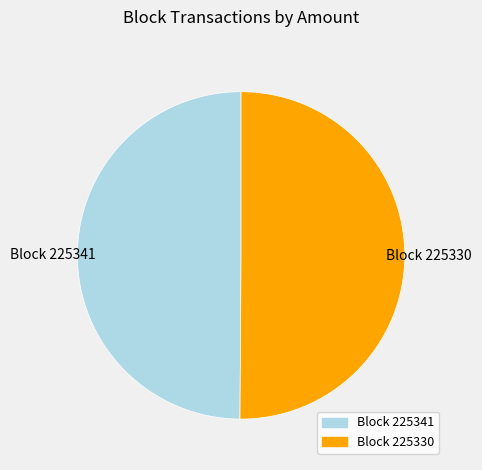

Count the number of slices in the pie.

2